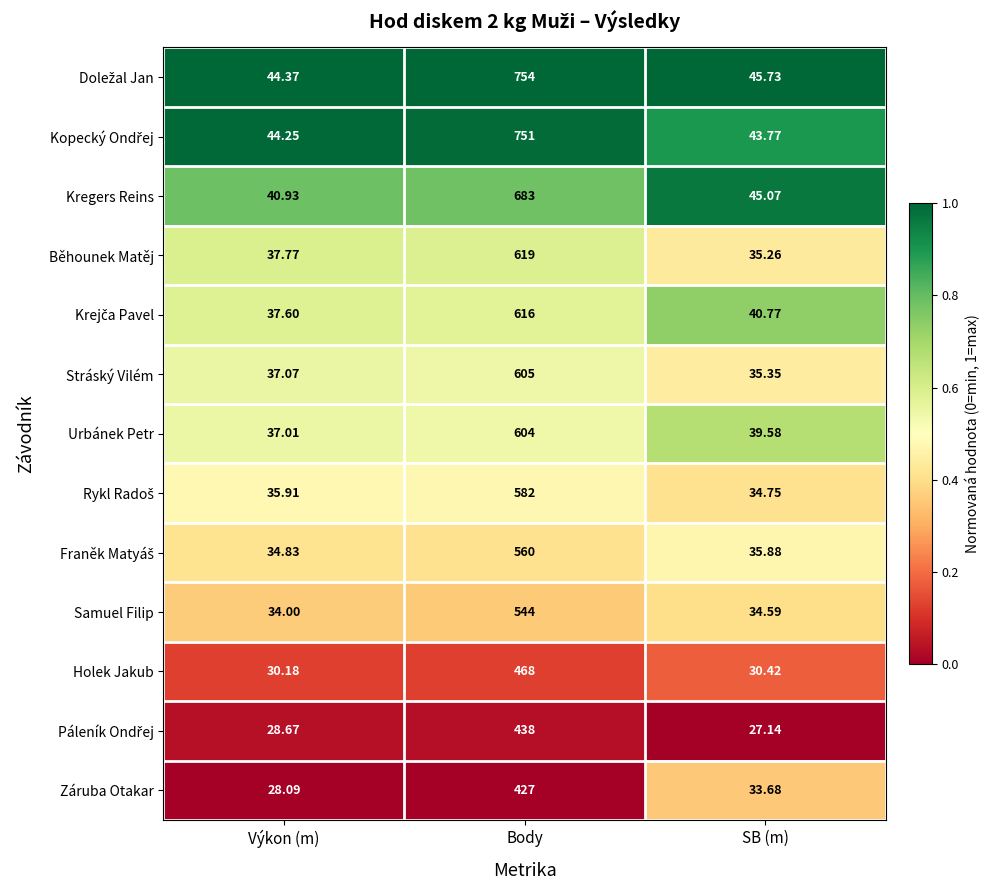

At which category is the sum across all series the highest?

Body